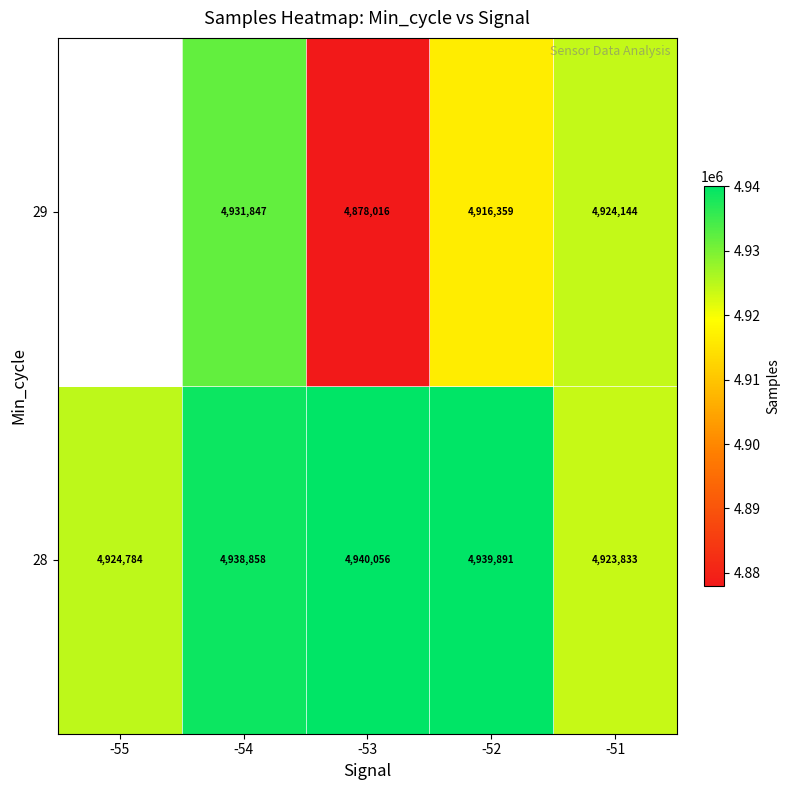

Rank the series at -53 from highest to lowest value.

28, 29